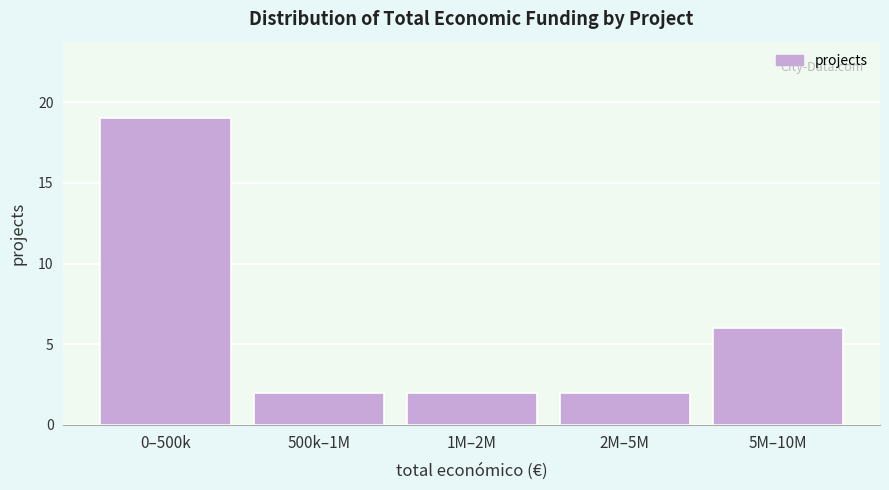

Reading left to right, what are all the values shown in this chart?

19	2	2	2	6